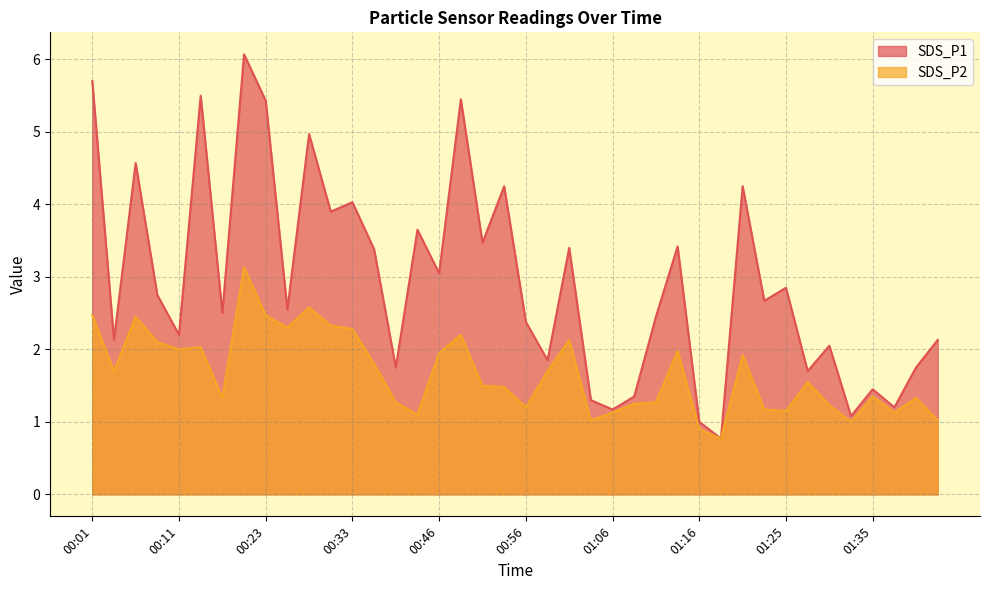

Between 01:13 and 01:21, which series saw the biggest shift?

SDS_P1